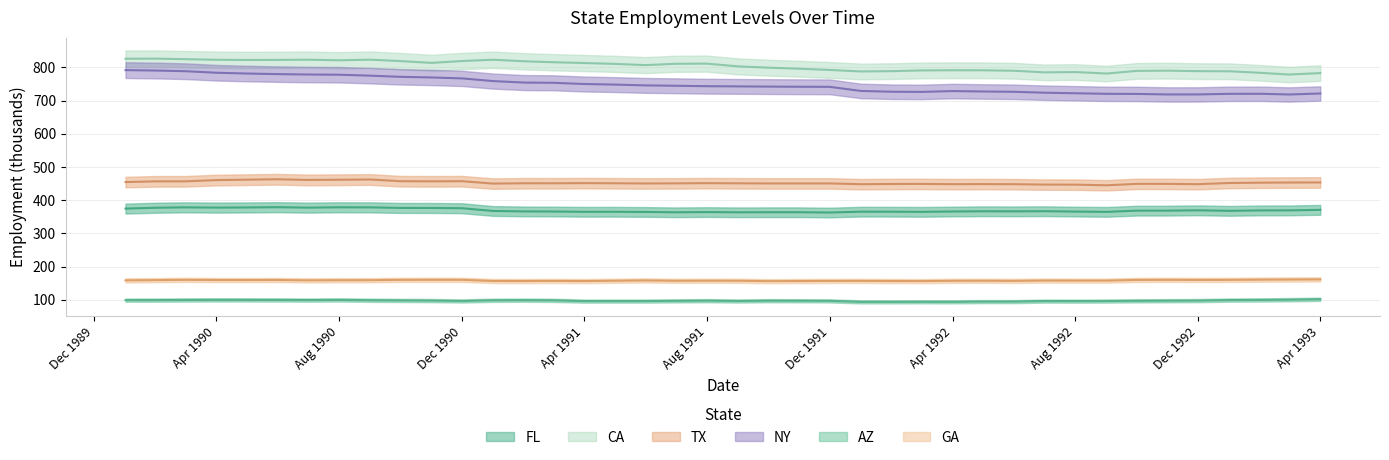

At which category is the sum across all series the highest?

1990-02